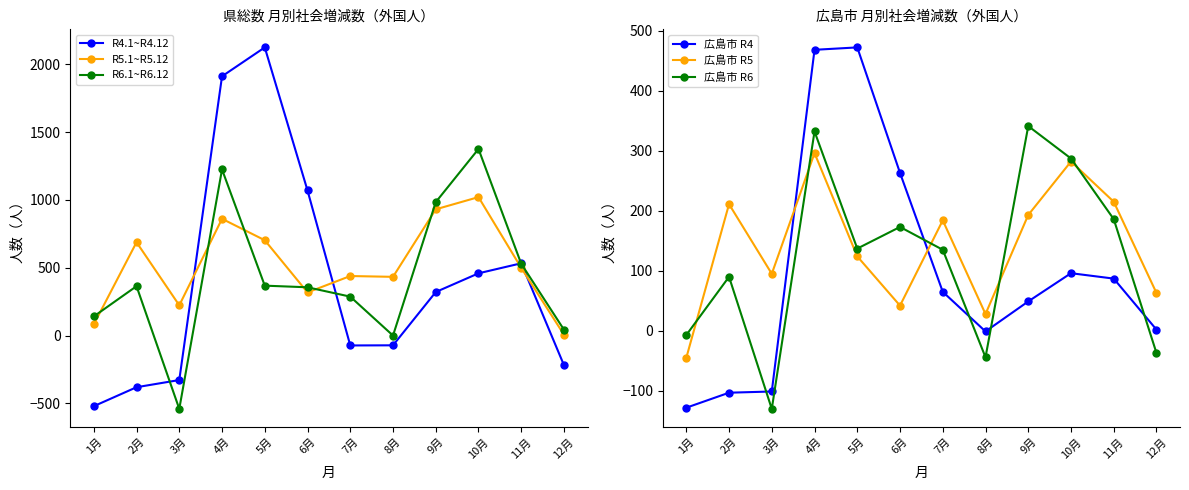

Which series changed the most between 5月 and 12月?

R4.1~R4.12